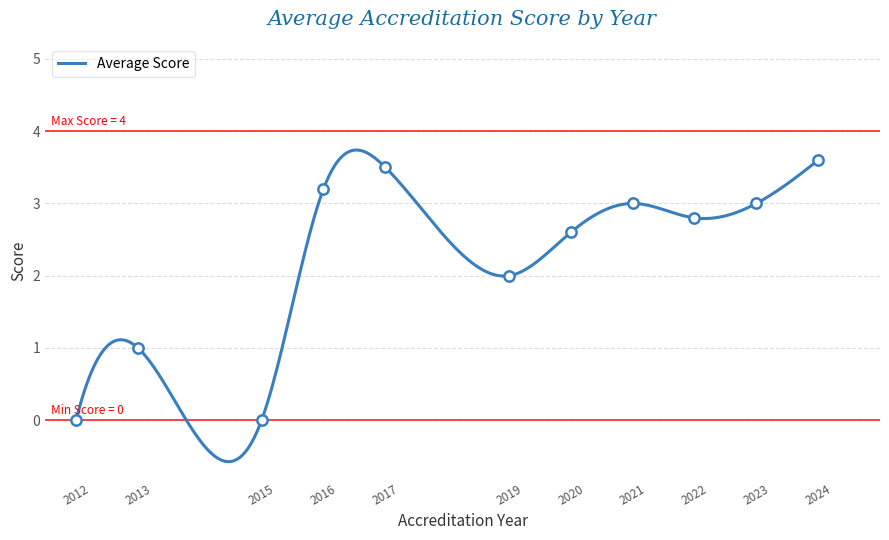

Between 2013 and 2022, which is larger?

2022